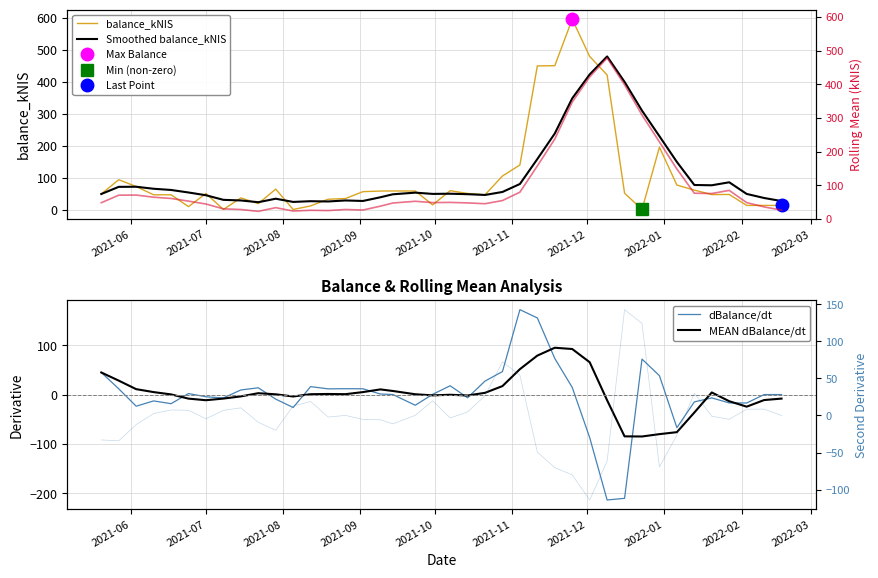

What is the maximum value for balance_kNIS?

594.9